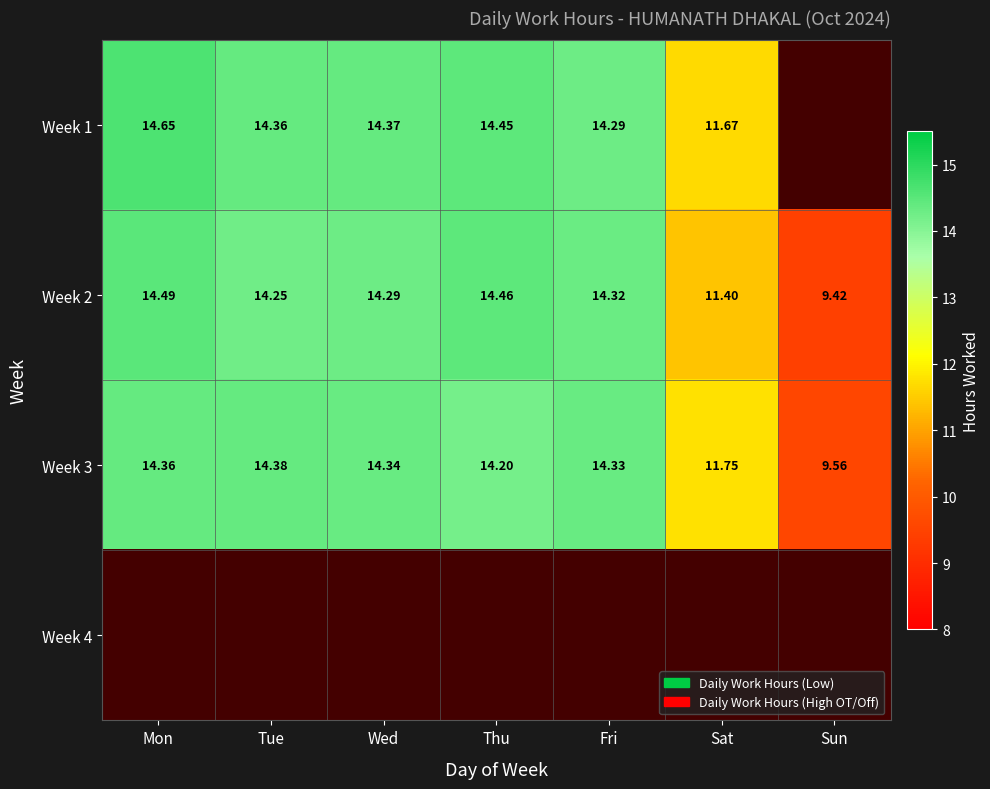

At which label does Week 2 first exceed 14?

Mon